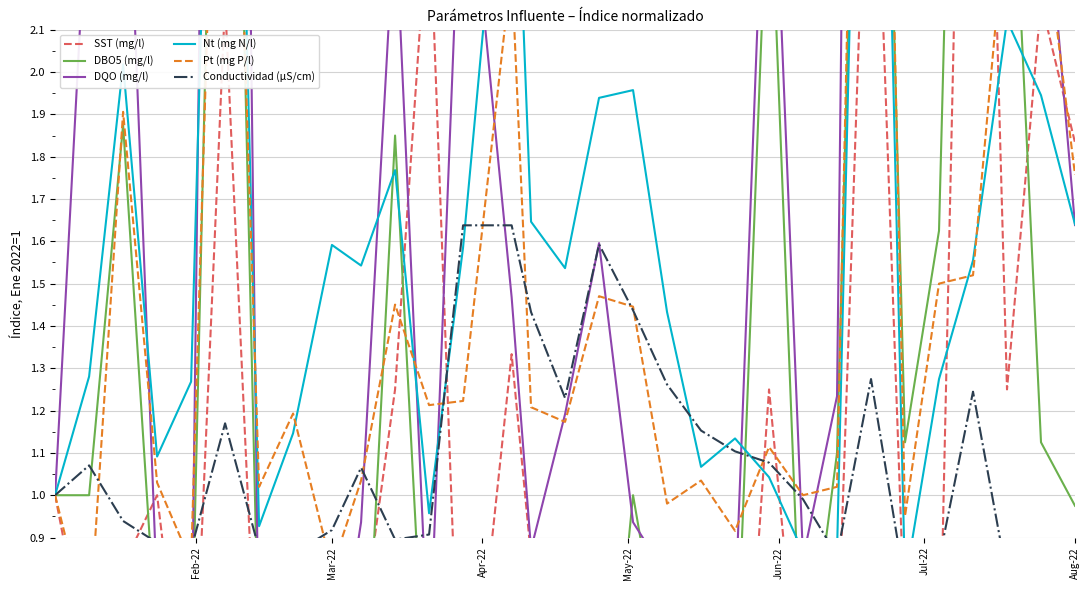

What are all the series names shown in the legend?

SST (mg/l), DBO5 (mg/l), DQO (mg/l), Nt (mg N/l), Pt (mg P/l), Conductividad (µS/cm)